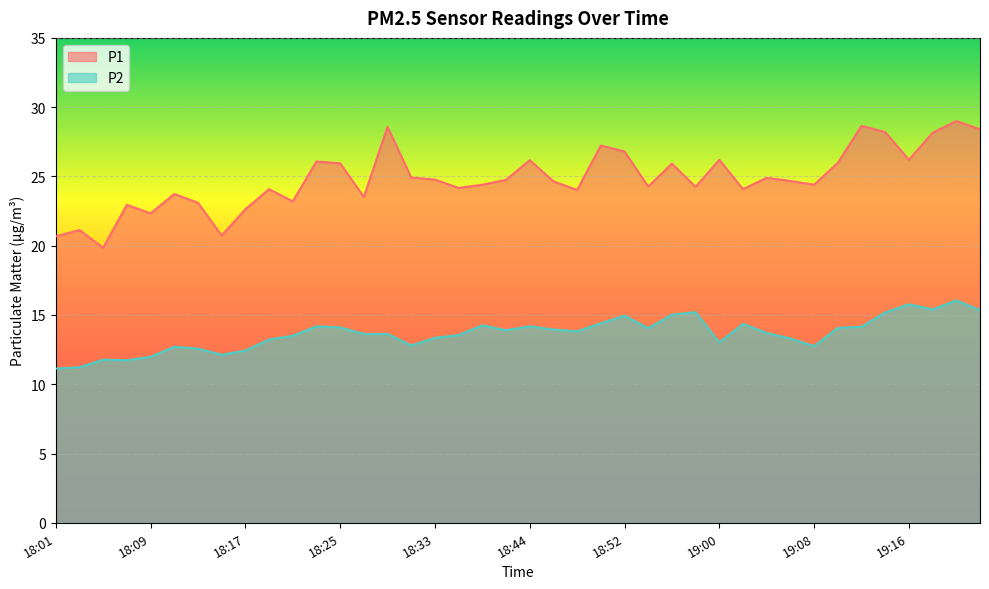

What is the total value across all series at 18:19?

37.3